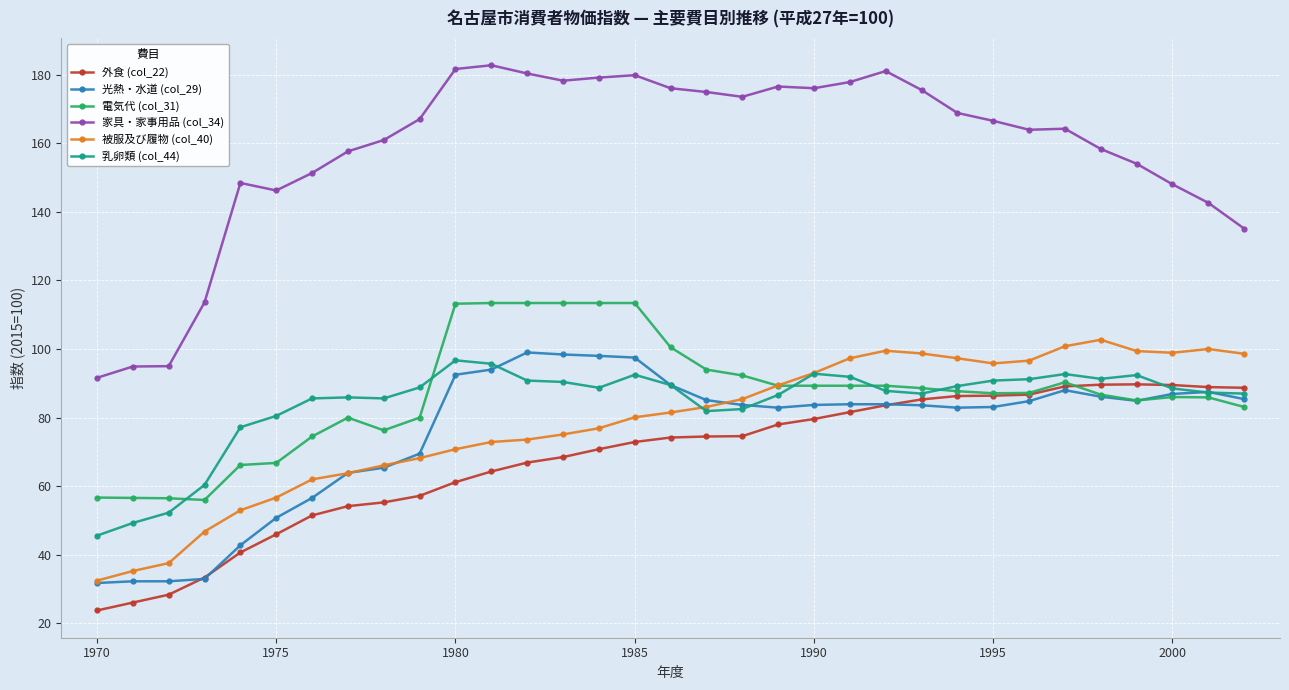

What is the lowest value of the 被服及び履物 (col_40) series?

32.5